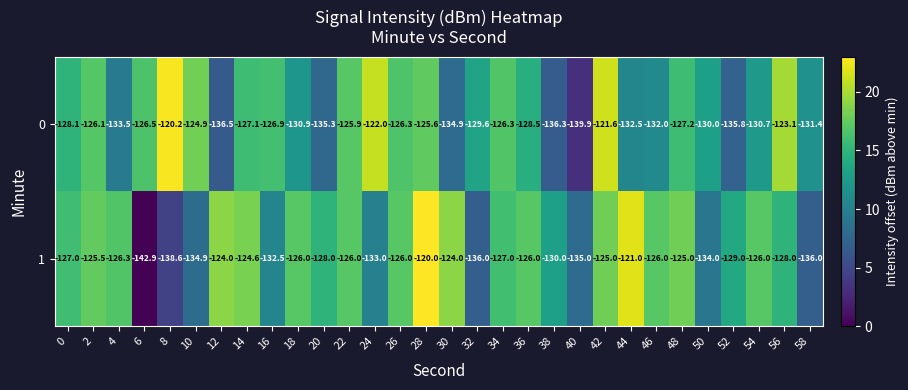

How many series are shown in this chart?

2